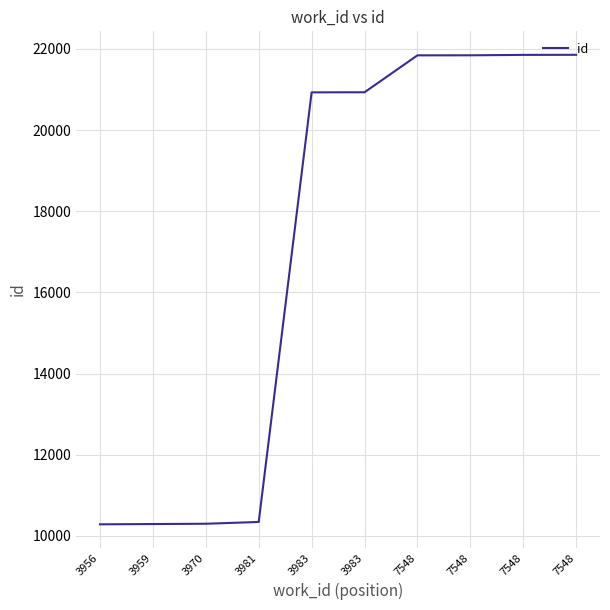

What is the smallest value displayed?

10285